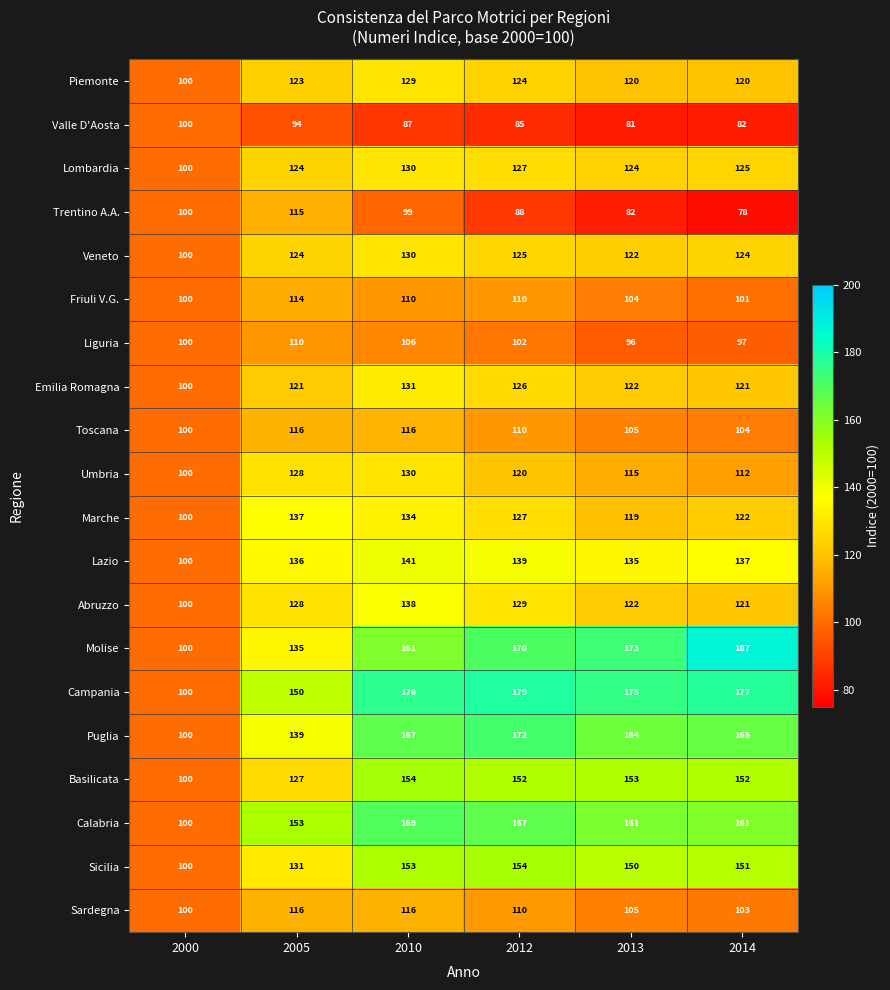

What is the minimum value shown in the chart?

78